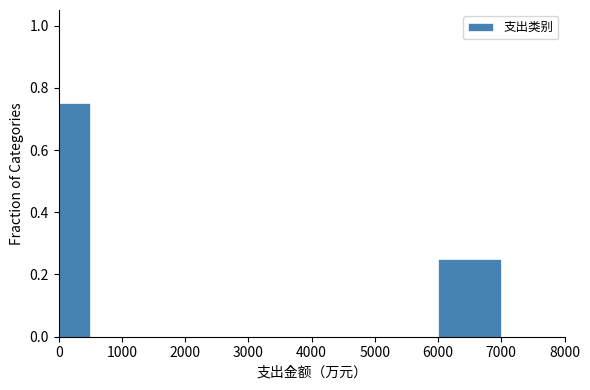

Over which range of the x-axis is the bar tallest?

0 to 500